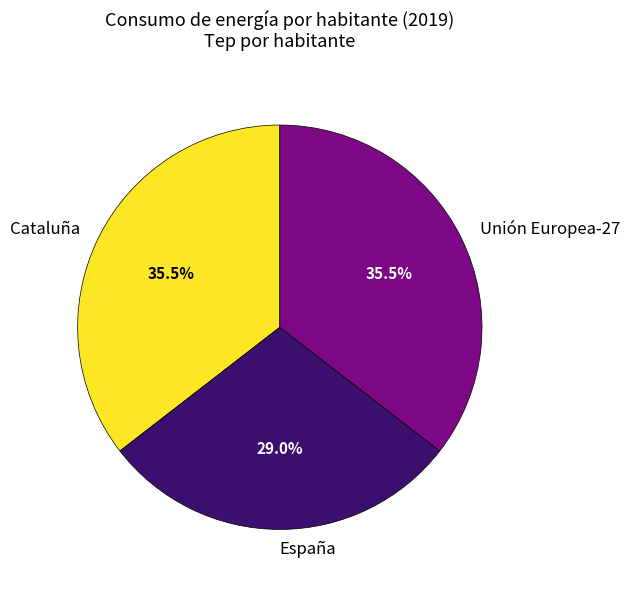

What is the ratio of the value at Cataluña to the value at Unión Europea-27?

1.0